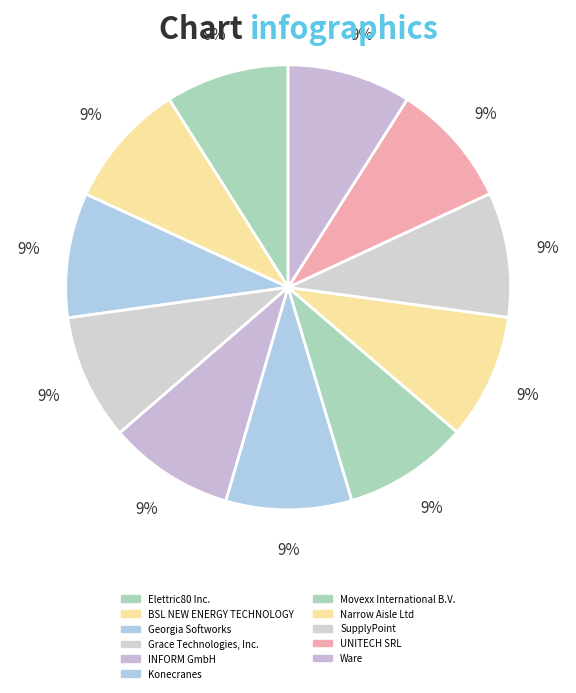

Which category has the smallest portion of the pie?

Elettric80 Inc.